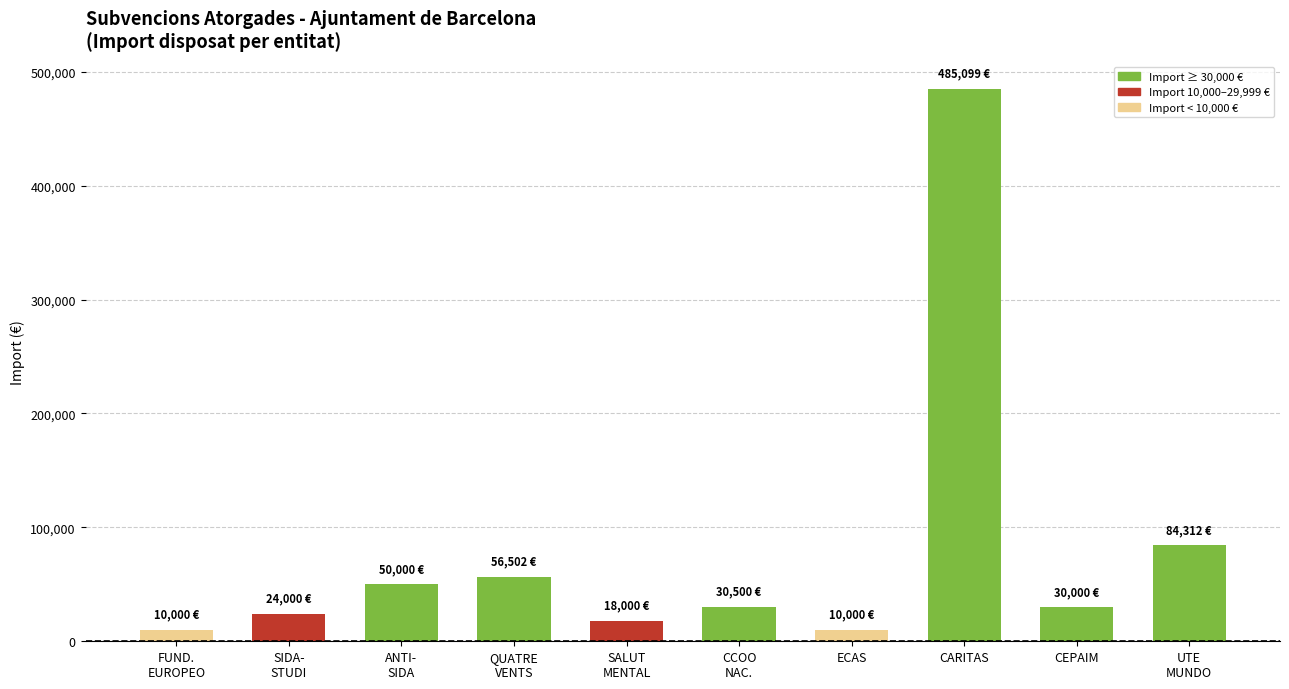

What is the change in value from FUND.
EUROPEO to ANTI-
SIDA?

+40000.0